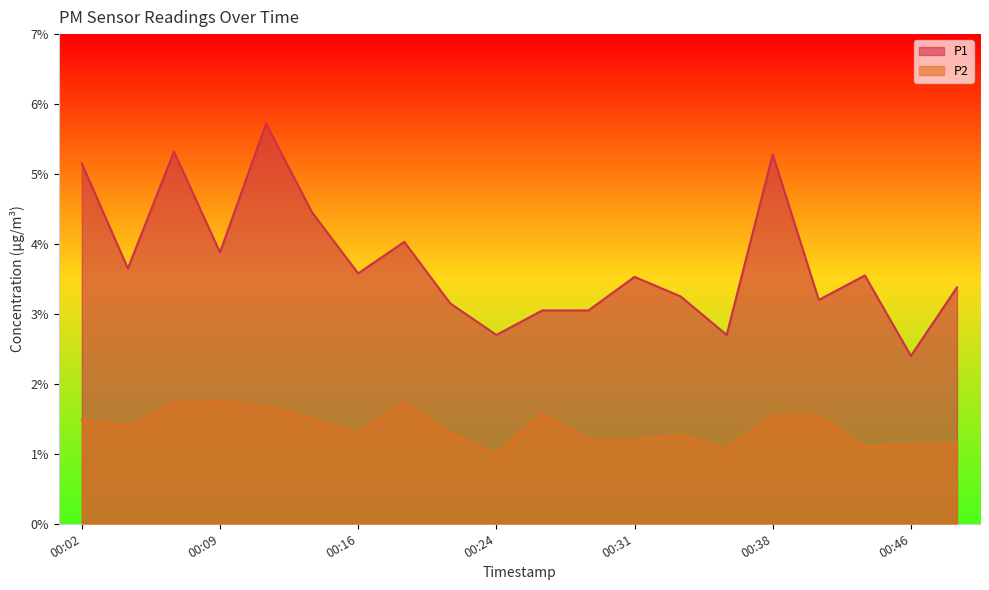

Reading left to right, extract all data points from this chart.

P1: 00:02=5.2	00:04=3.6	00:06=5.3	00:09=3.9	00:11=5.7	00:14=4.5	00:16=3.6	00:19=4.0	00:21=3.1	00:24=2.7	00:26=3.0	00:28=3.0	00:31=3.5	00:33=3.2	00:36=2.7	00:38=5.3	00:41=3.2	00:43=3.5	00:46=2.4	00:48=3.4
P2: 00:02=1.5	00:04=1.4	00:06=1.7	00:09=1.8	00:11=1.7	00:14=1.5	00:16=1.3	00:19=1.7	00:21=1.3	00:24=1.0	00:26=1.6	00:28=1.2	00:31=1.2	00:33=1.3	00:36=1.1	00:38=1.6	00:41=1.6	00:43=1.1	00:46=1.1	00:48=1.1